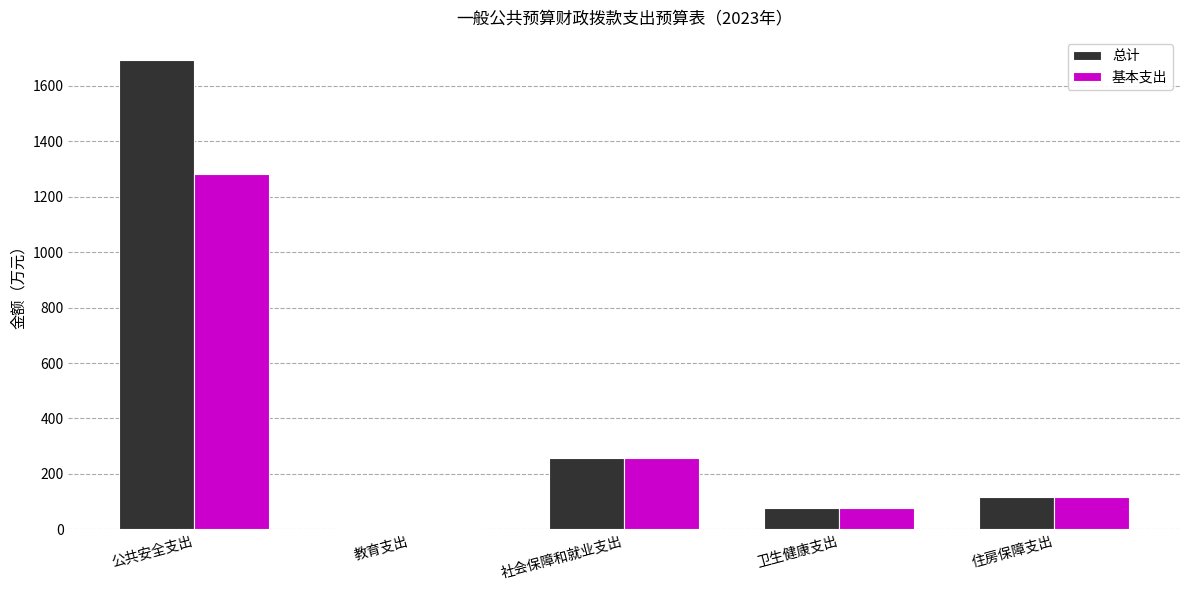

What is the greatest value displayed?

1692.1